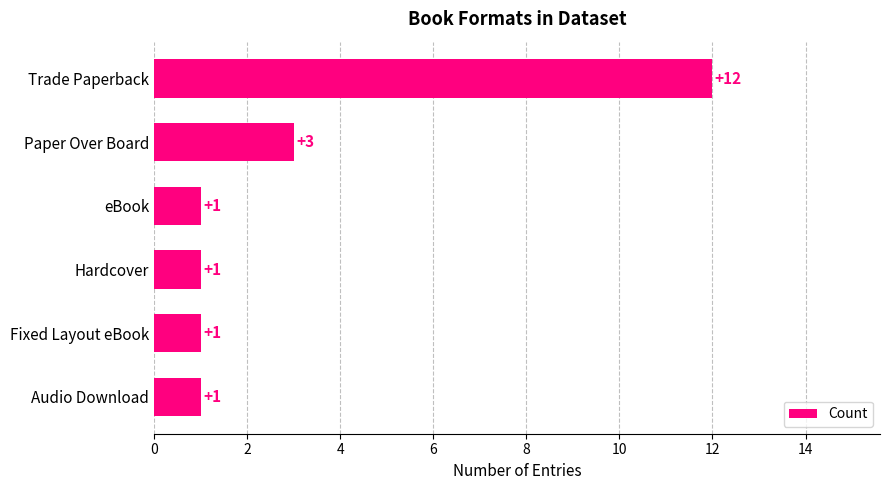

What is the average value?

3